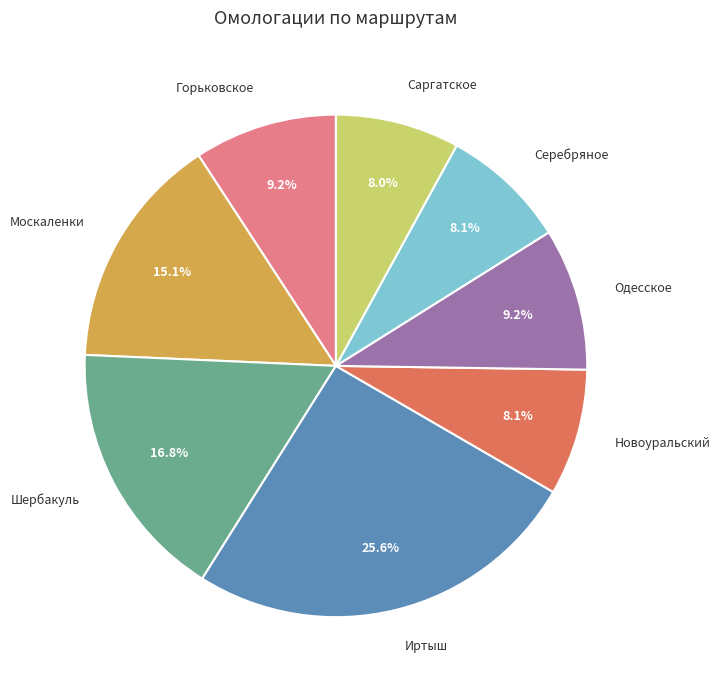

Which category has the biggest portion of the pie?

Иртыш